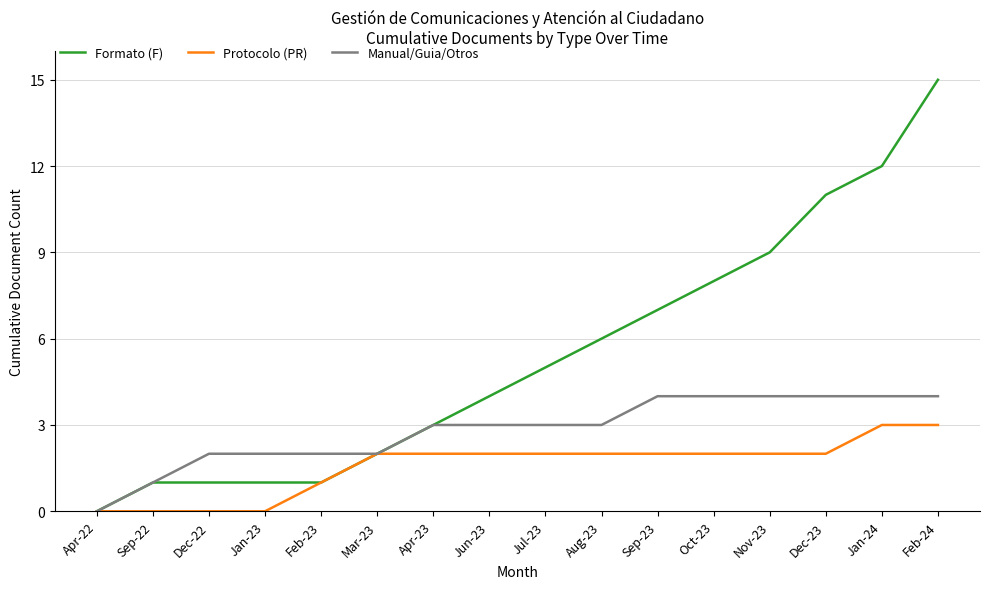

What is the total value across all series at Sep-23?

13